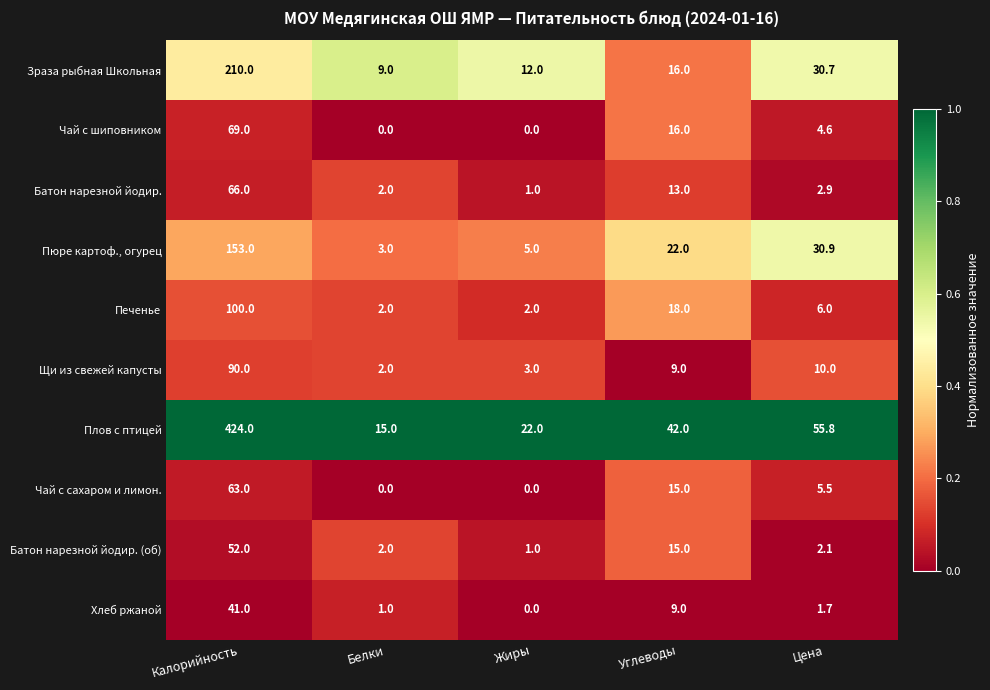

At which label is Пюре картоф., огурец closest to 78?

Цена